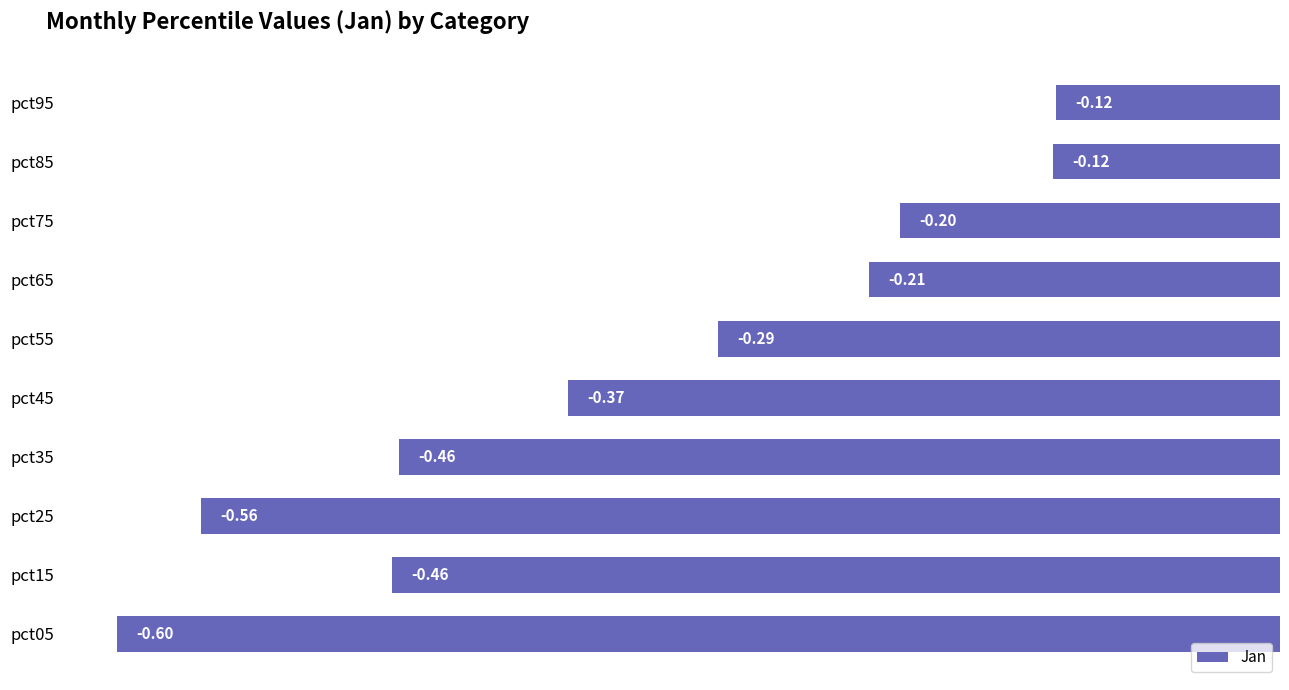

What is the sum of the values at pct65 and pct45?

-0.6